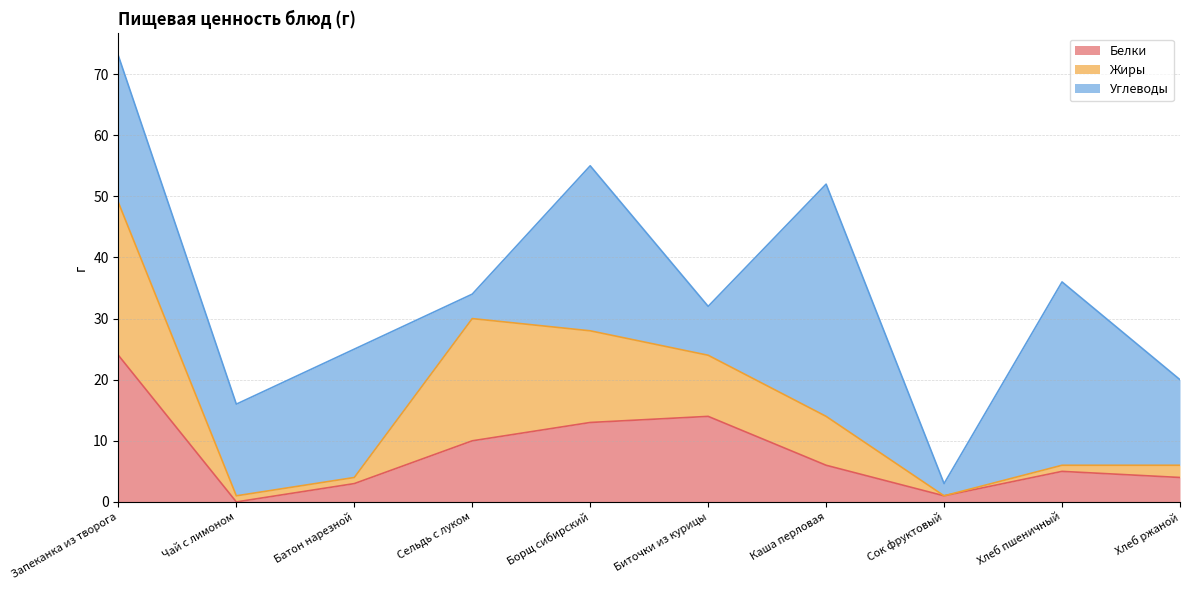

True or false: Белки has more than 0 interior local peaks.

True